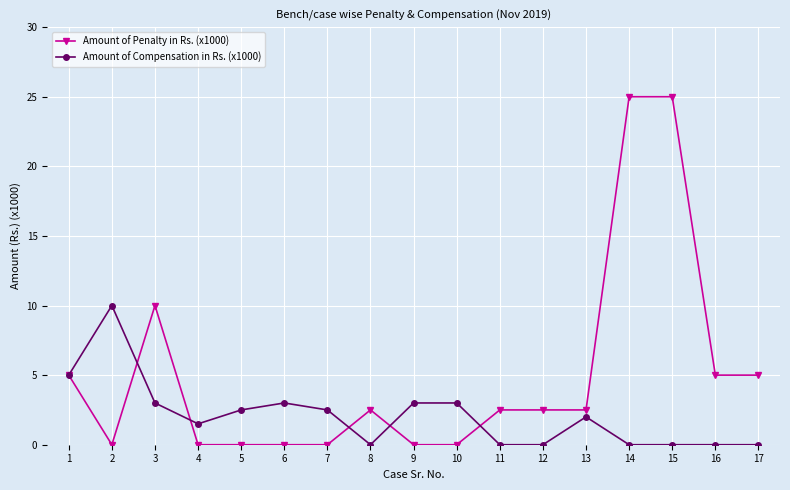

What is the sum of all Amount of Compensation in Rs. (x1000) values?

35.5